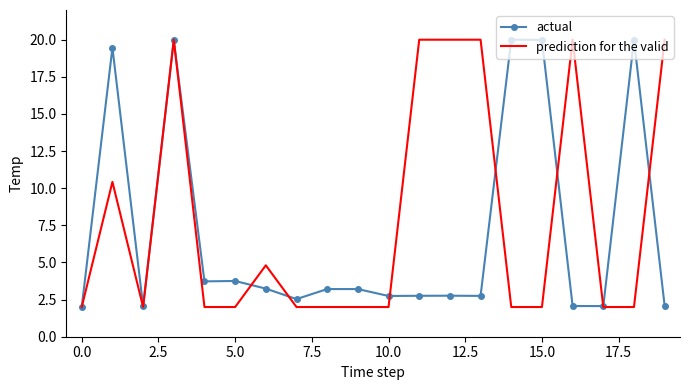

Which series has the largest total across all categories?

prediction for the valid